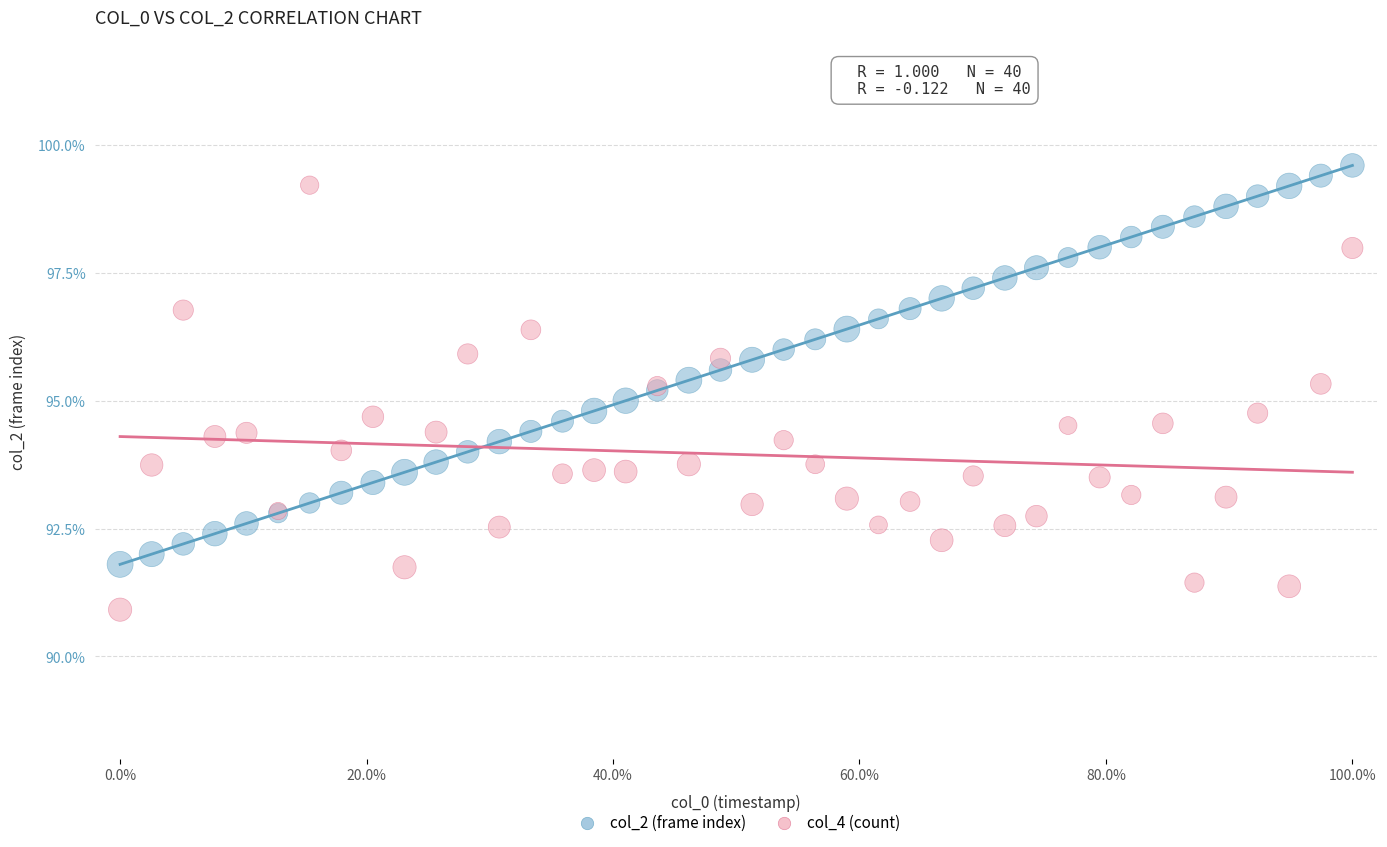

What is the X range (max minus min) for the scatter plot?

100.0